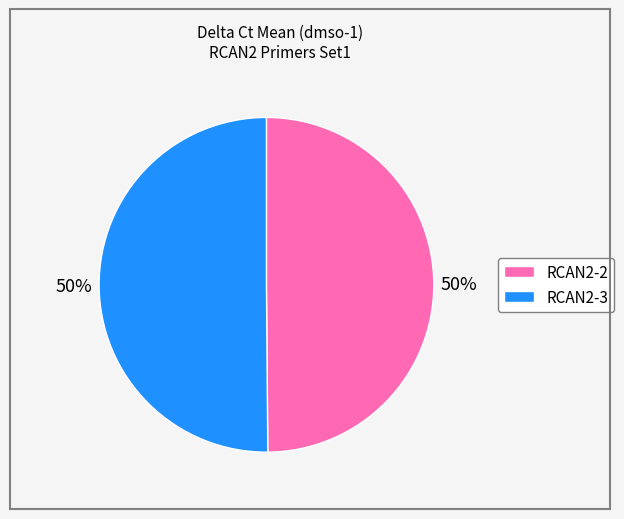

Is the sum of RCAN2-3 and RCAN2-2 greater than half?

Yes